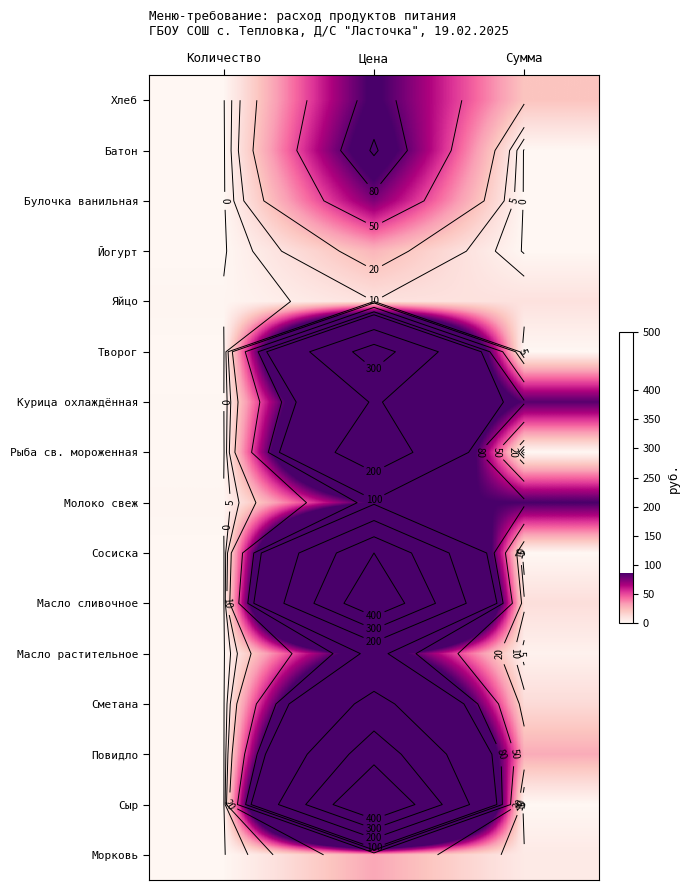

Is the value of Батон at Сумма greater than the value of Хлеб at Цена?

No